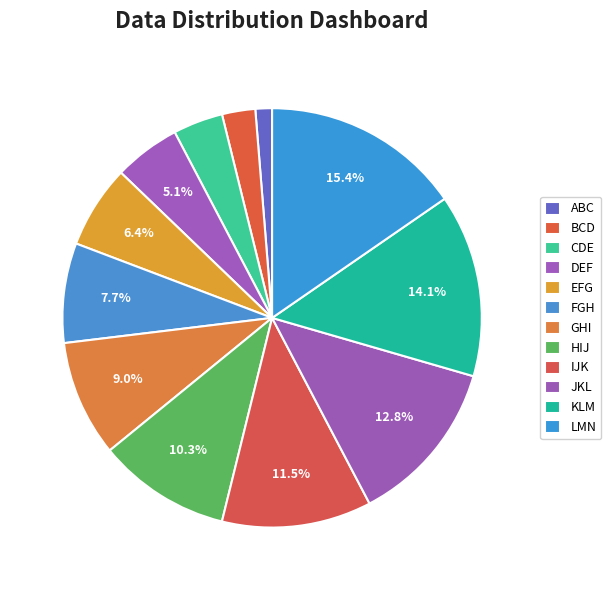

To the nearest percent, what is the difference between the largest and smallest slice percentages?

14%